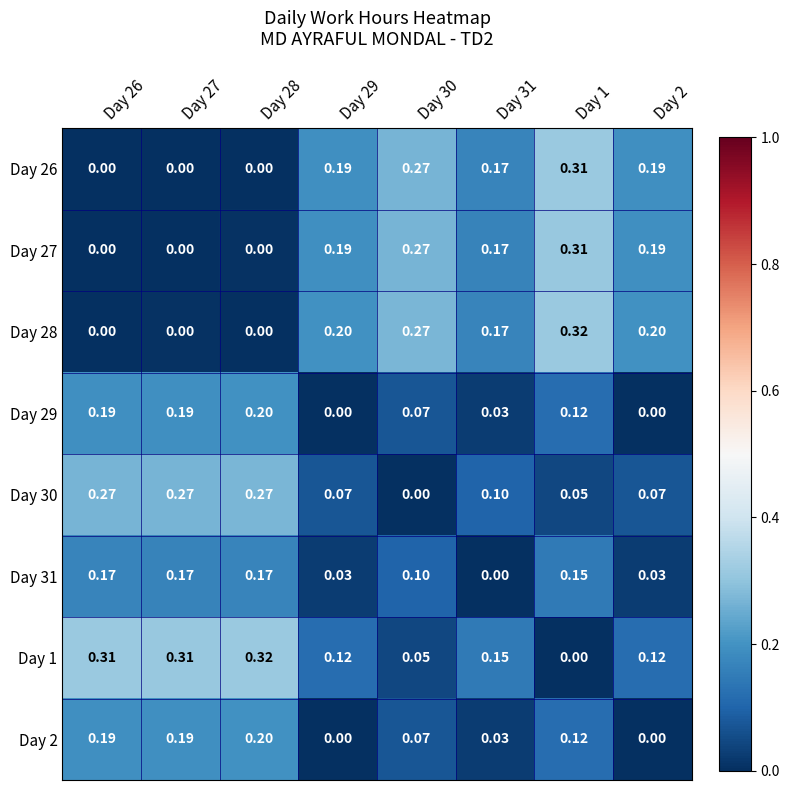

Which has a higher value, Day 26 or Day 29?

Day 29